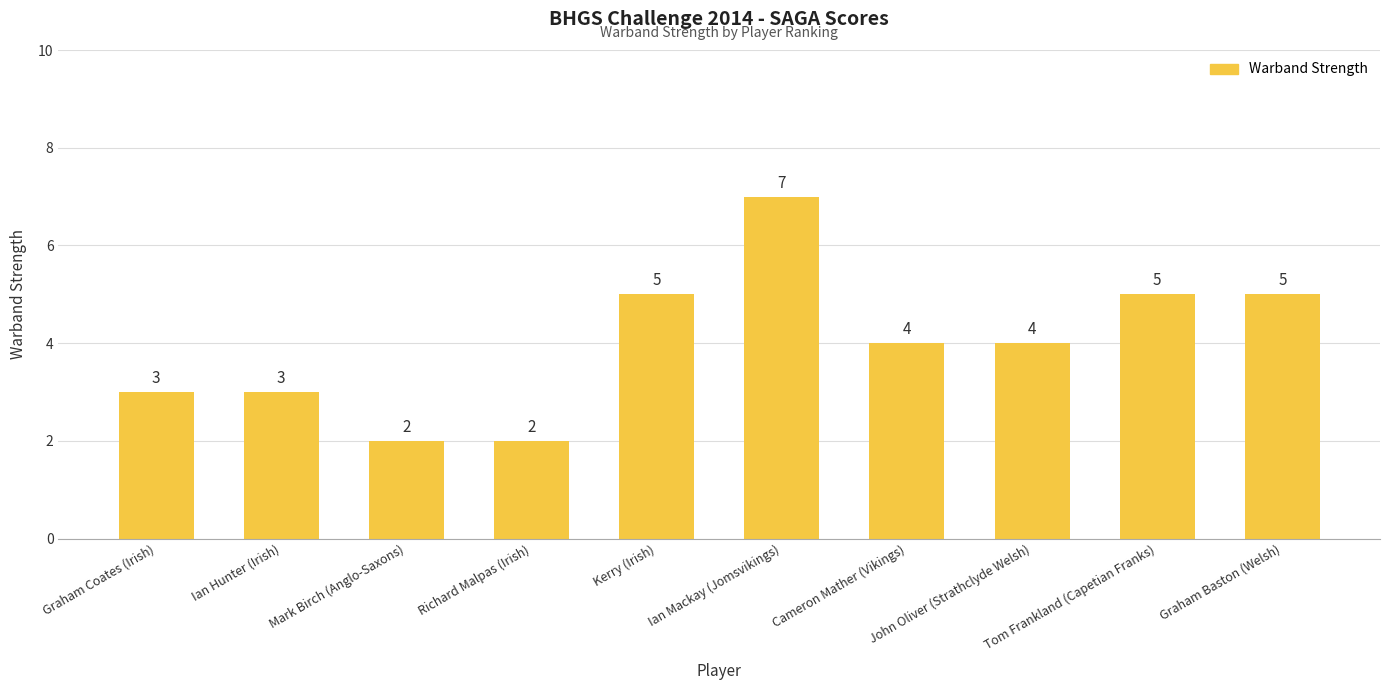

What is the difference between the maximum and minimum values?

5